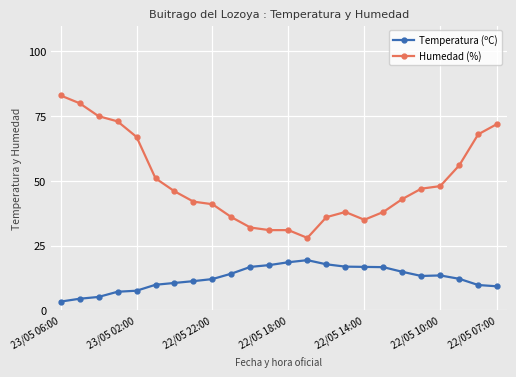

What is the smallest value displayed?

3.4